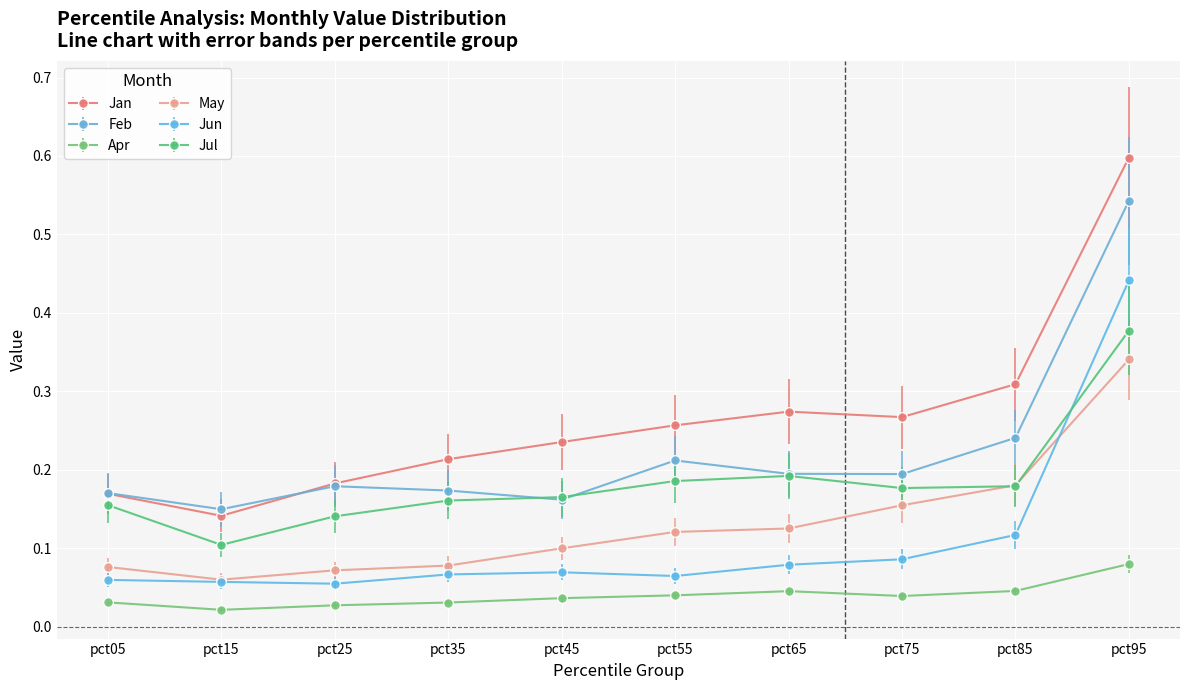

Which series has the widest spread of values?

Jan